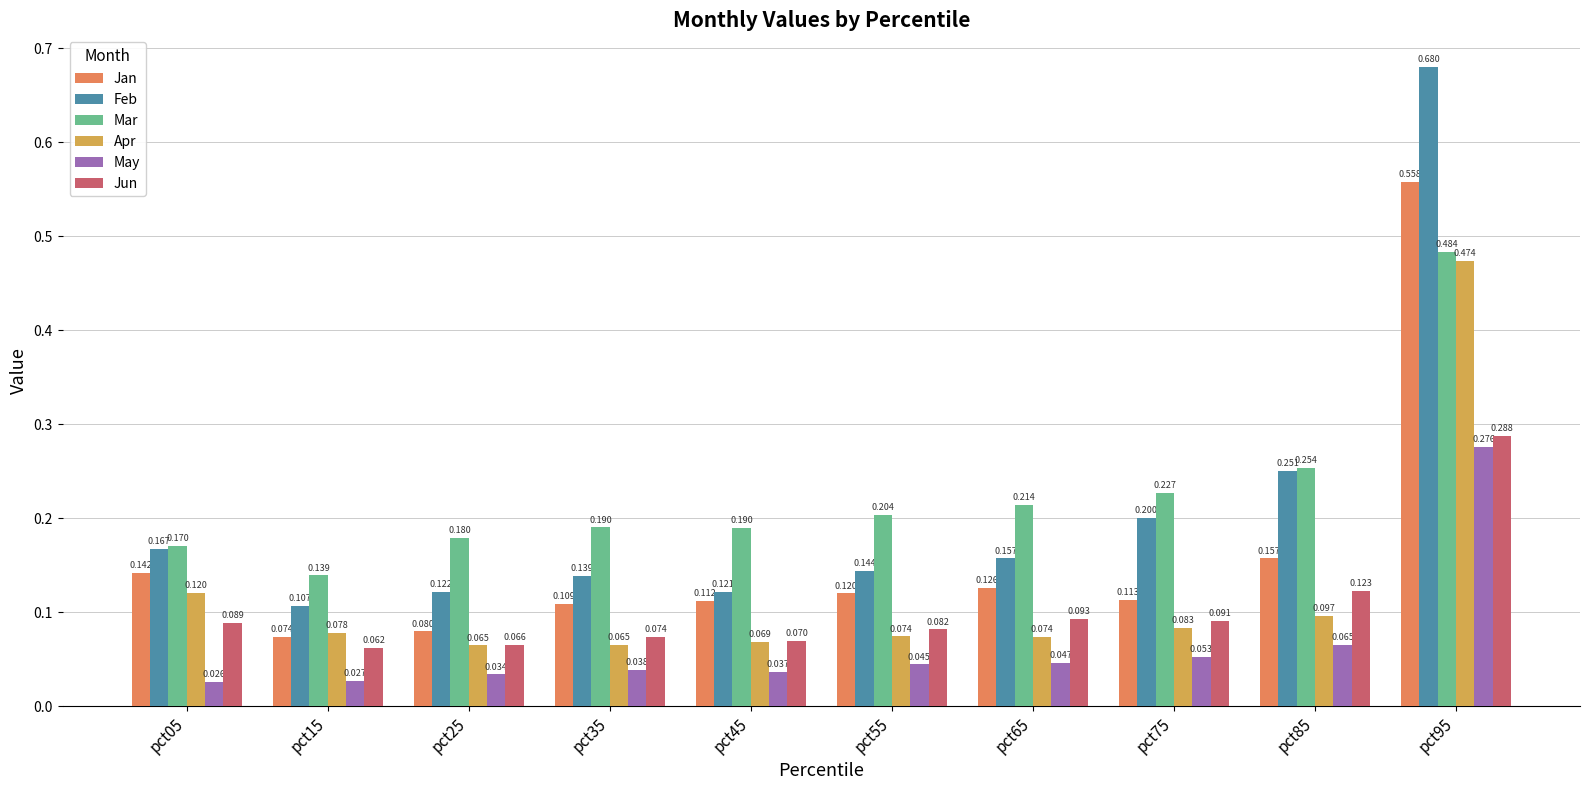

Are the bars grouped side by side (vs. stacked)?

Yes